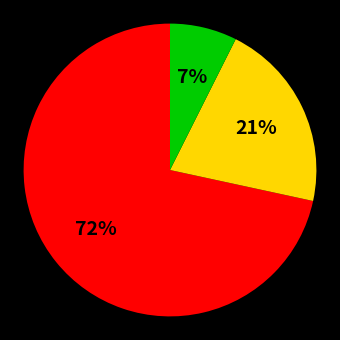

To the nearest percent, what is the average slice percentage?

33%